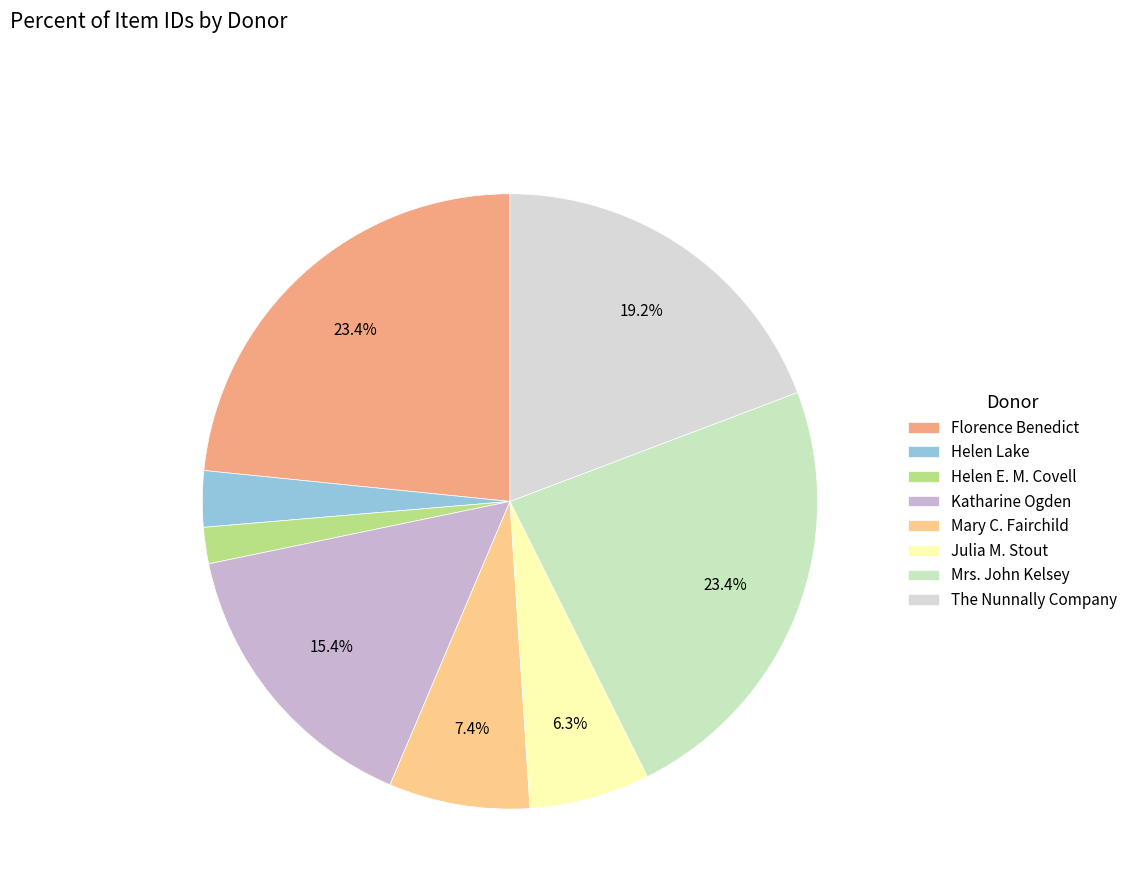

How much of the chart is everything except Helen Lake?

97.1%